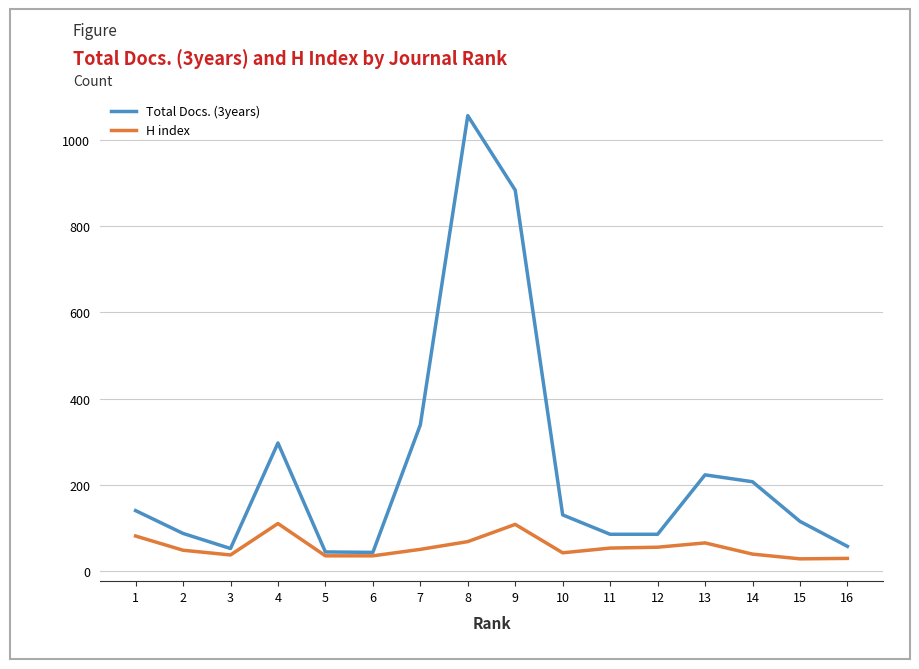

What is the minimum value shown in the chart?

28